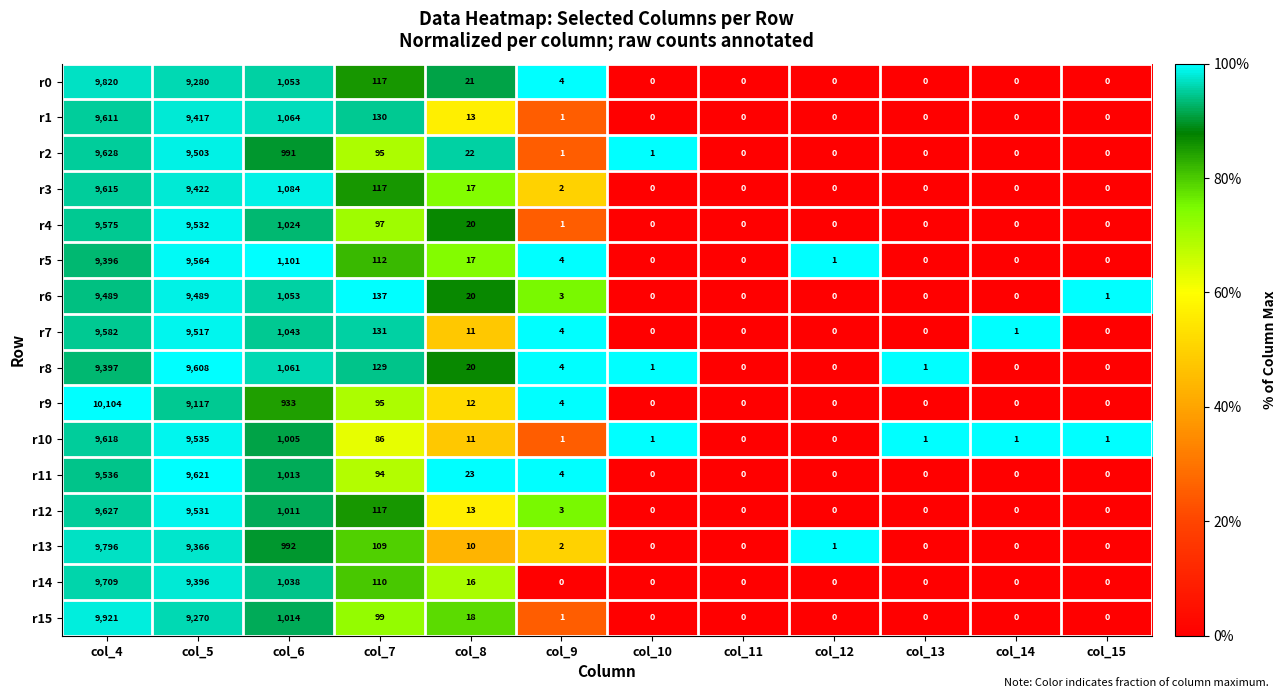

What is the spread (max minus min) of values at col_5?

504